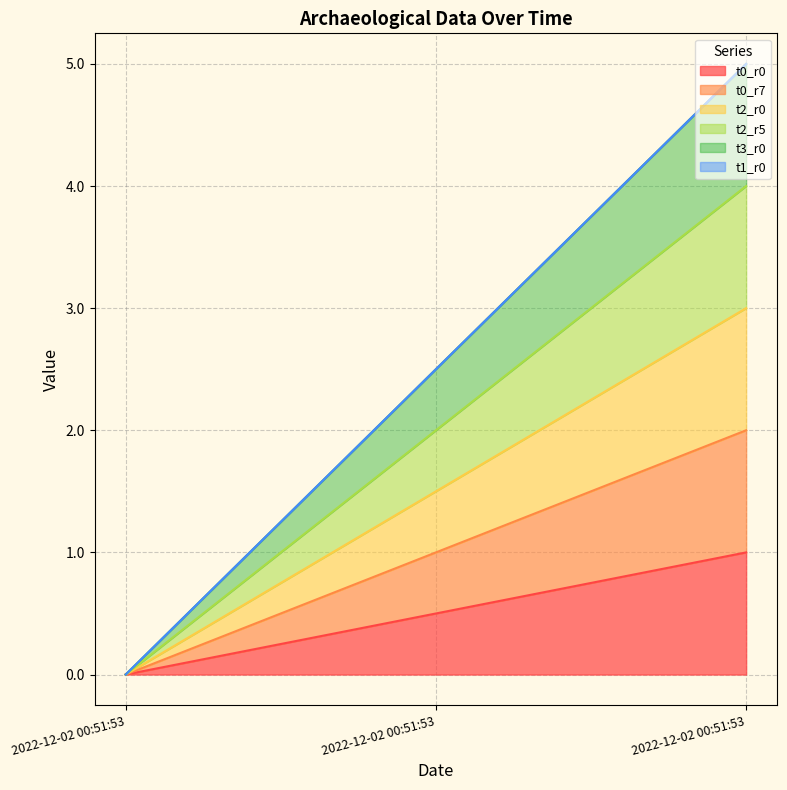

Which has a higher value, 2022-12-02 00:51:53 or 2022-12-02 00:51:53?

2022-12-02 00:51:53